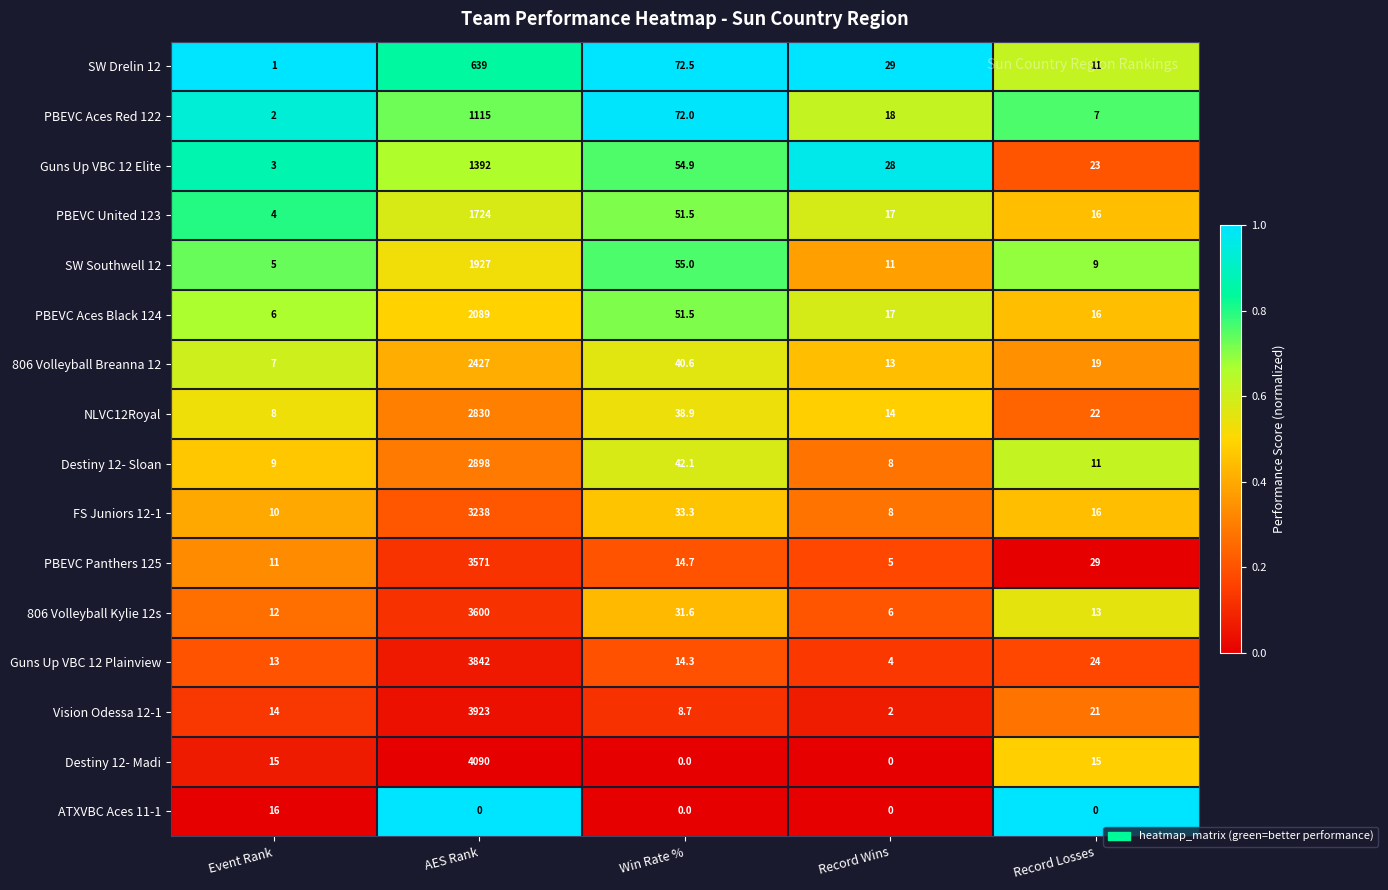

What is the maximum value shown in the chart?

4090.0